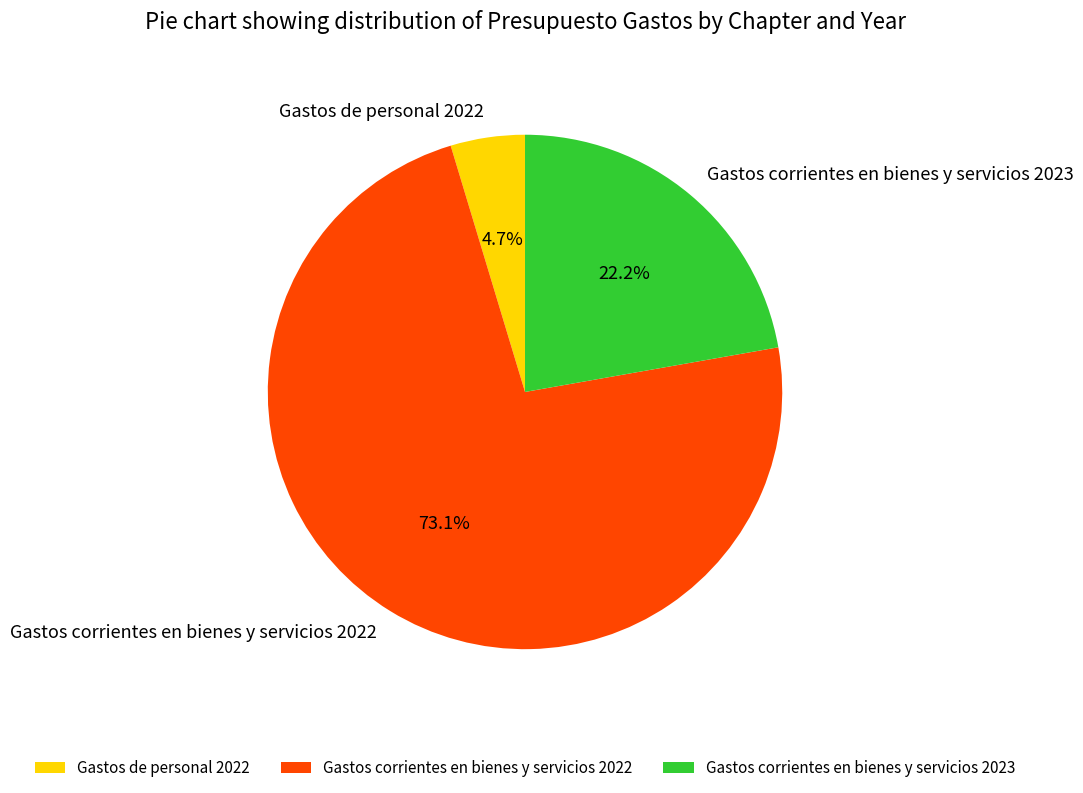

To the nearest percent, what portion does Gastos de personal 2022 represent?

5%